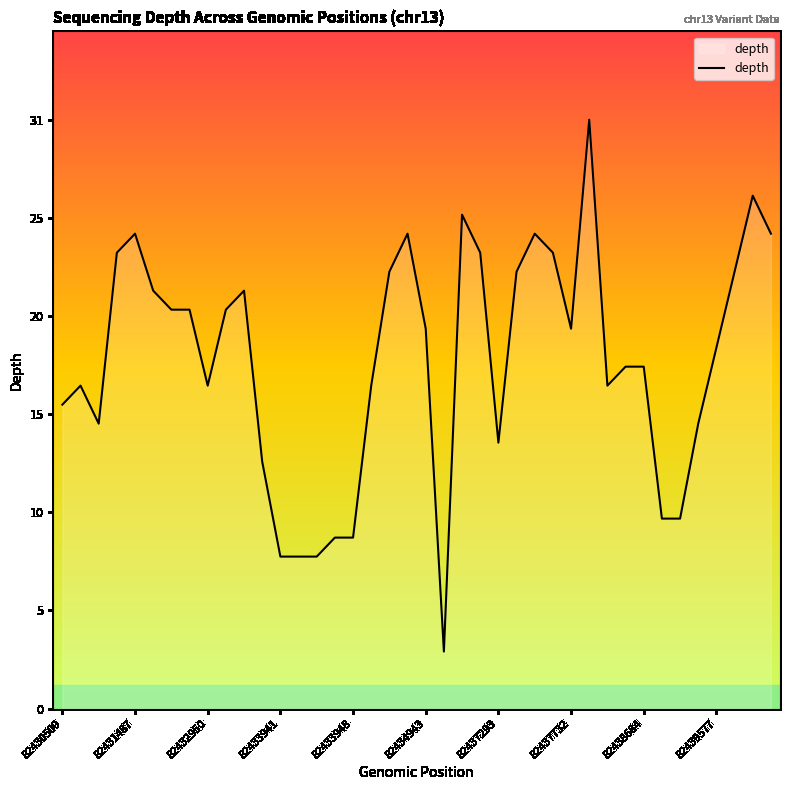

Does the chart display data point markers on the line(s)?

No